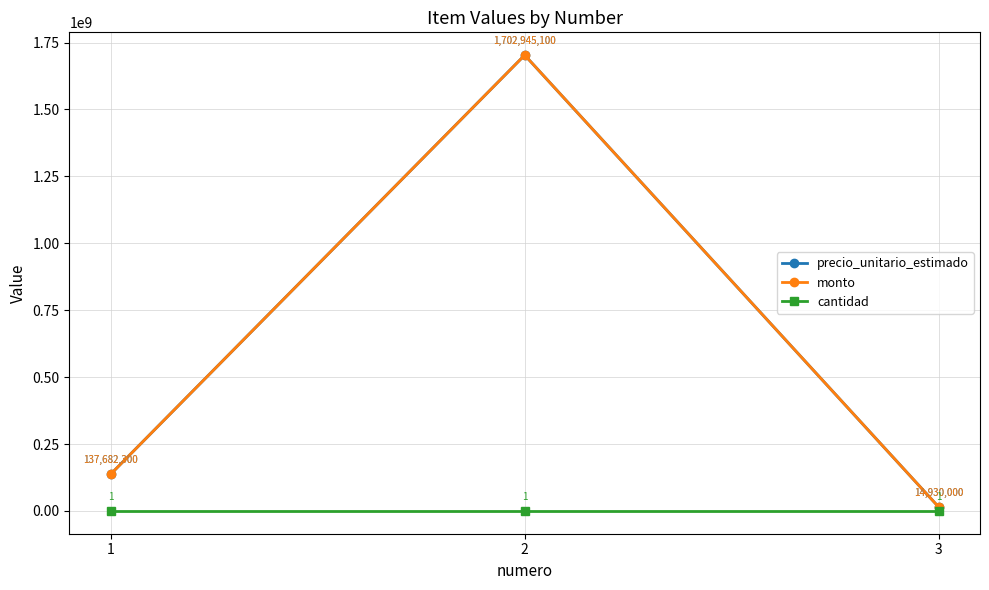

Is the value of cantidad at 1 greater than the value of monto at 3?

No